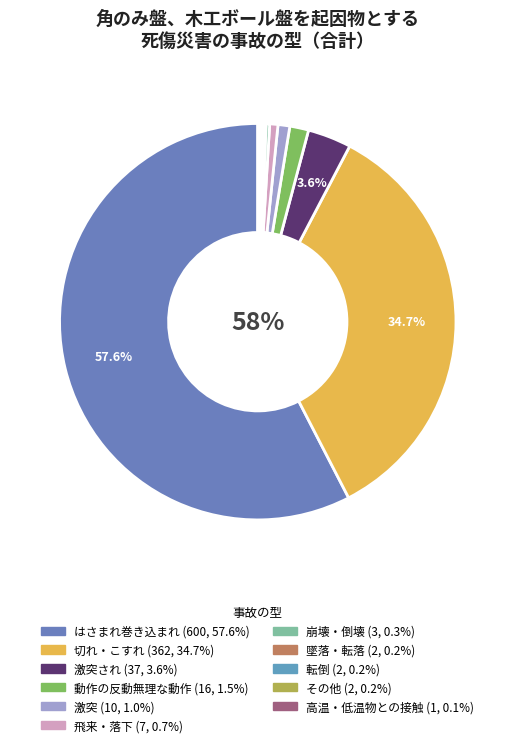

How many slices are in this pie chart?

11